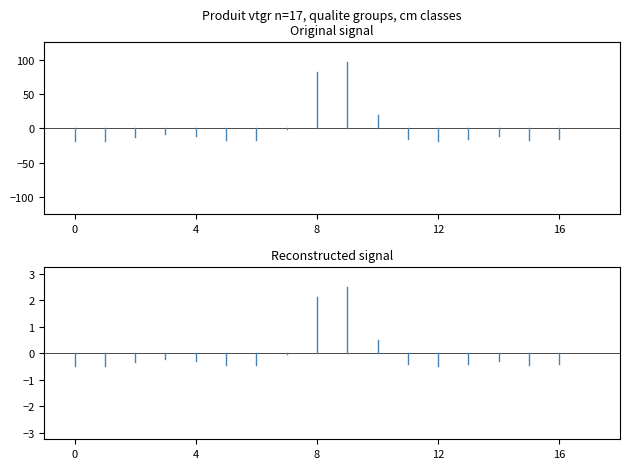

Does the chart have visible grid lines?

No